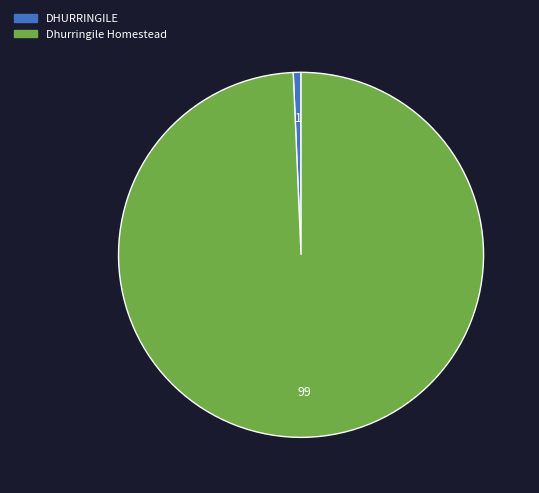

What is the ratio of the value at Dhurringile Homestead to the value at DHURRINGILE?

145.1